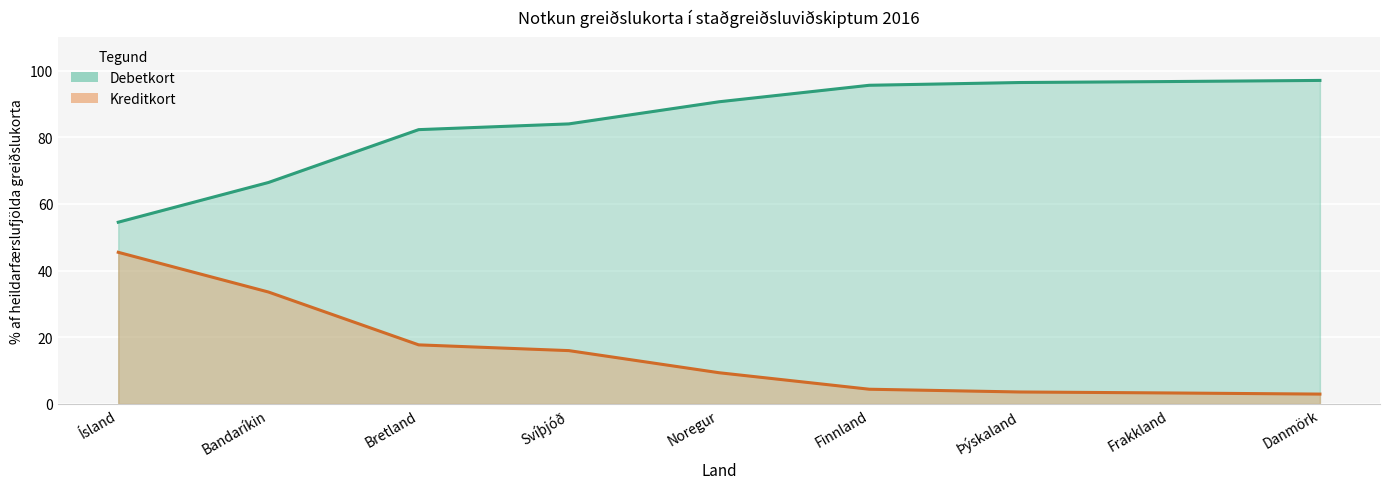

True or false: Kreditkort and Debetkort cross at least once.

False